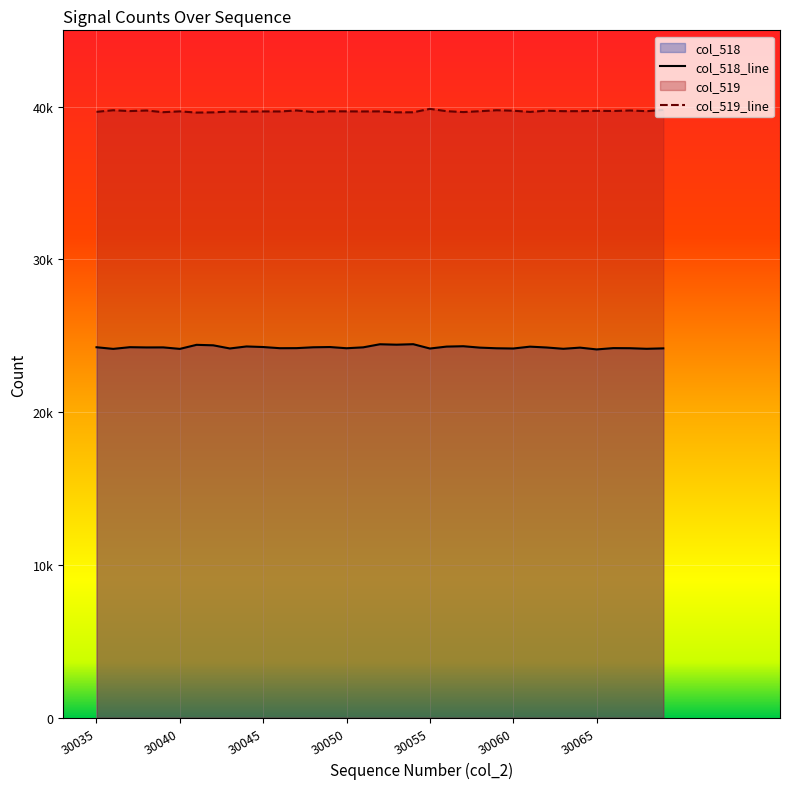

What is the difference between the maximum and second lowest values in the col_518 series?

307